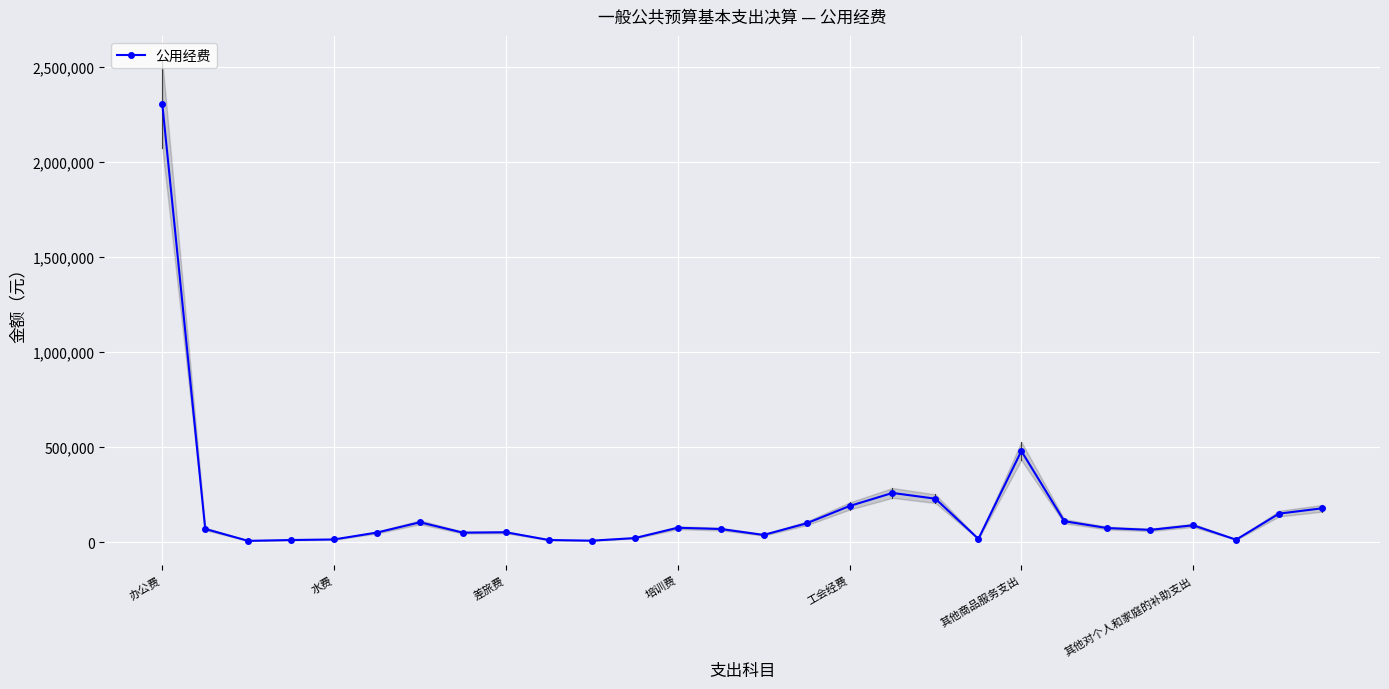

What is the value of the 9th point from the left?

51884.5